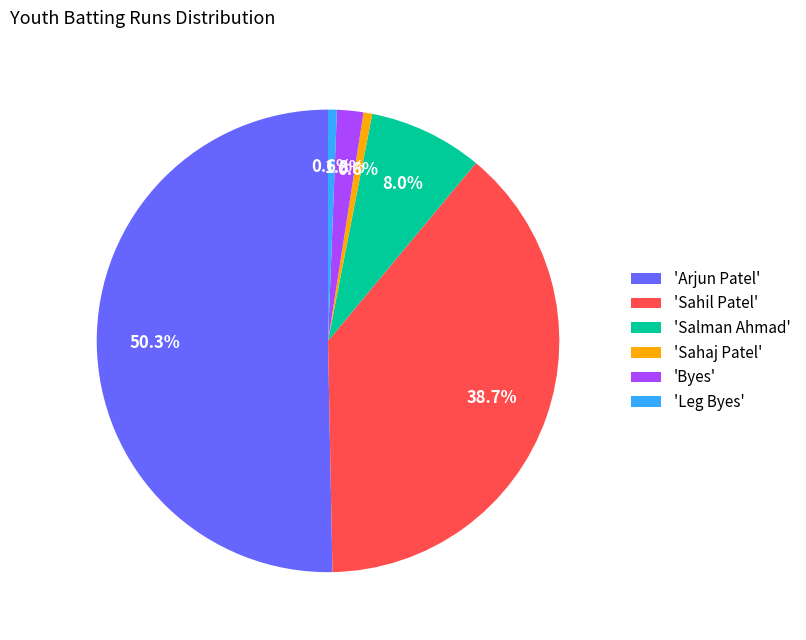

To the nearest percent, what is the difference between the largest and smallest slice percentages?

50%